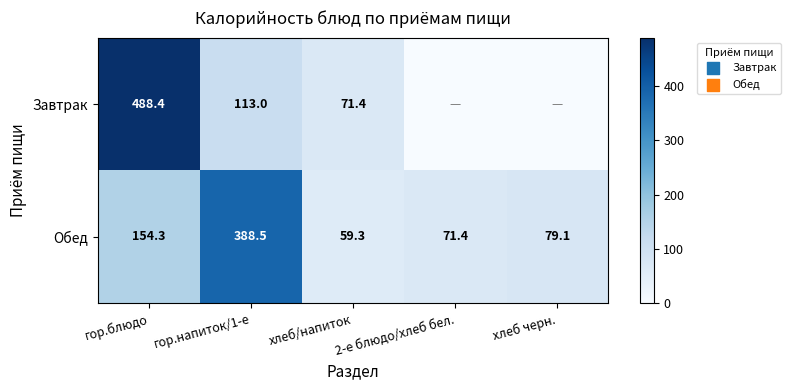

What is the difference between the maximum and minimum values in the Обед series?

329.2